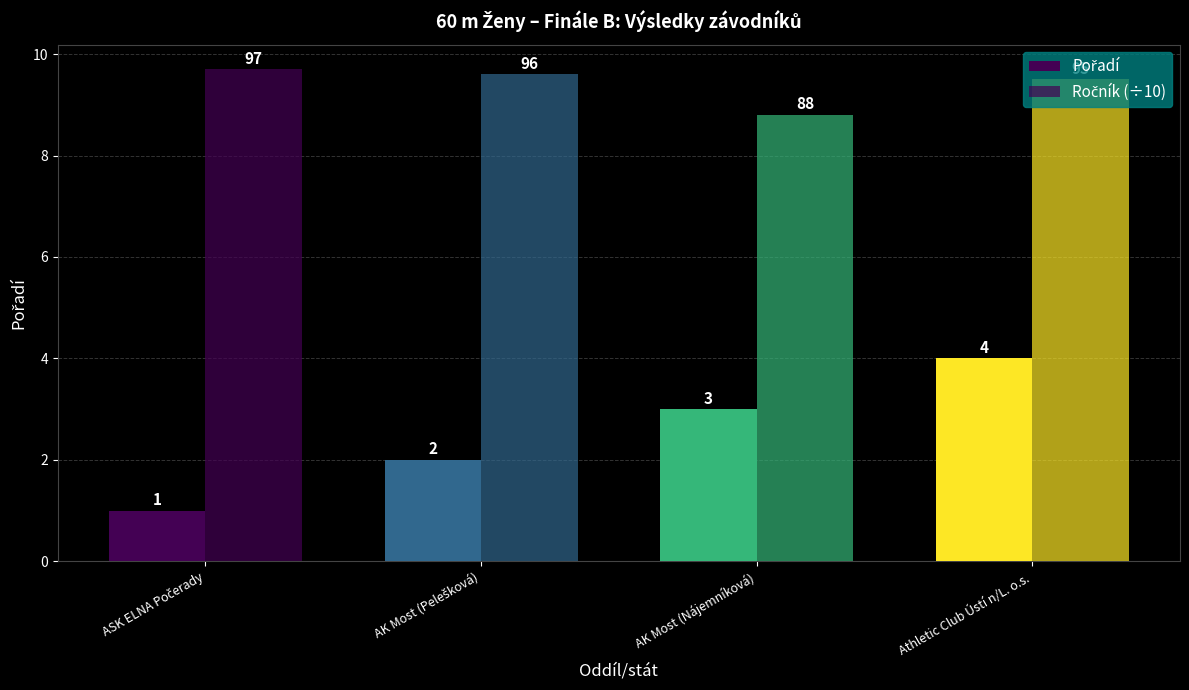

Where is Pořadí nearest to the value 2?

AK Most (Pelešková)